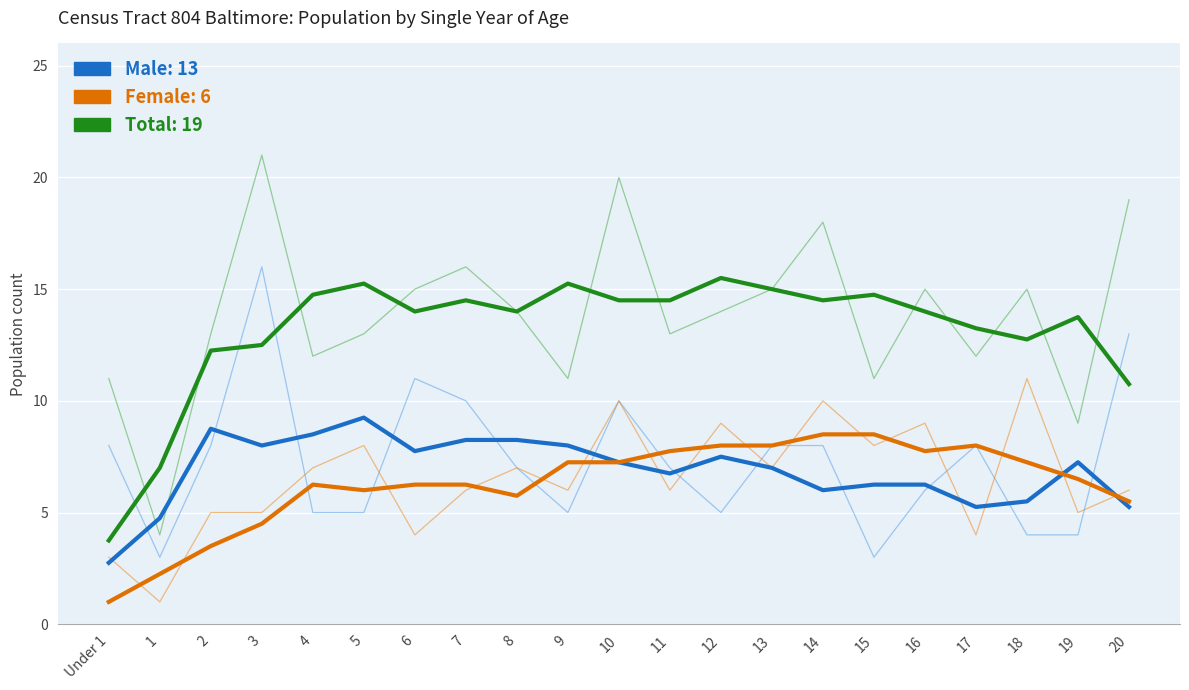

What is the greatest value displayed?

15.5